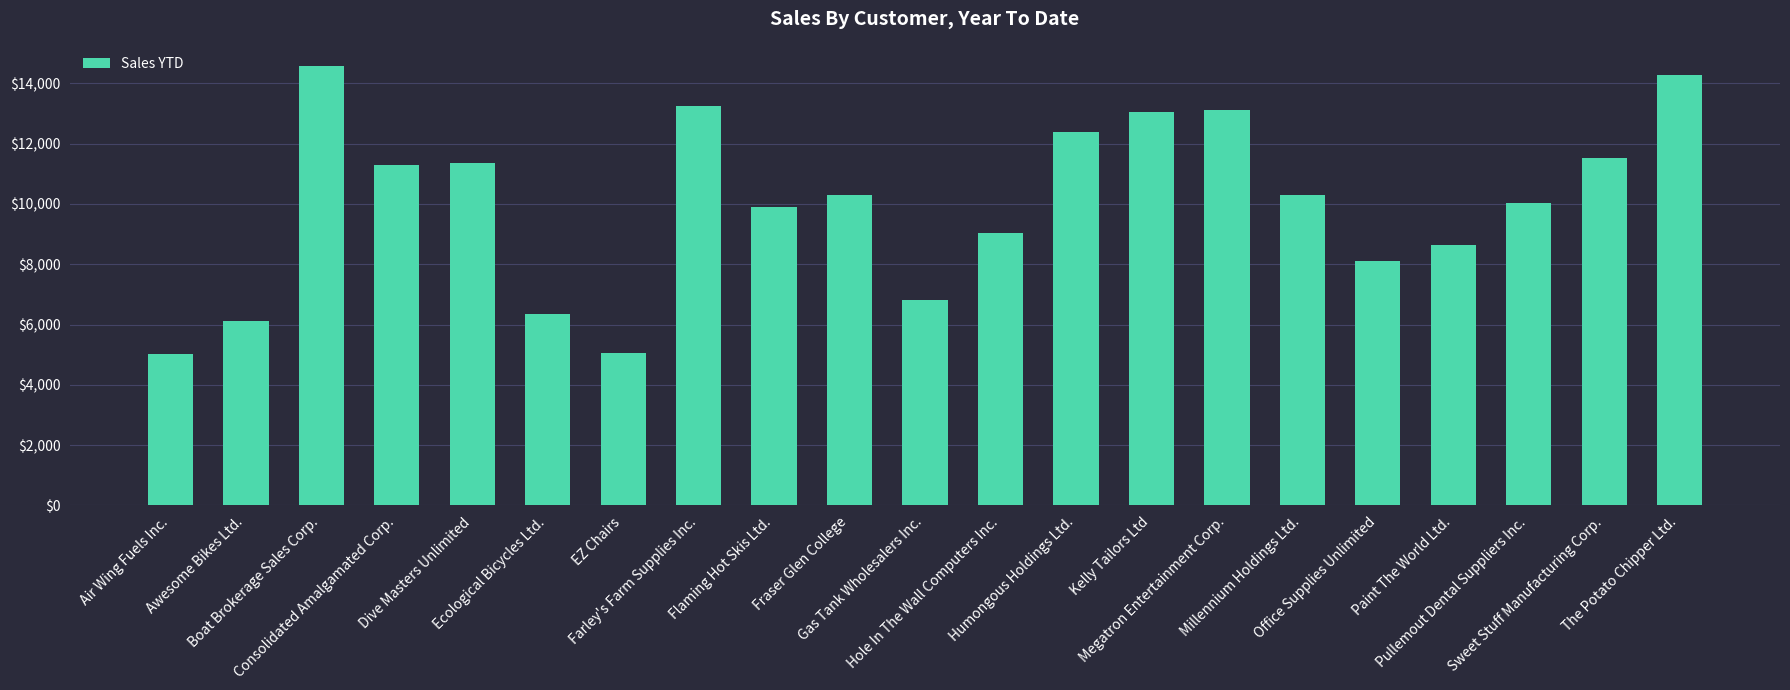

What is the greatest value displayed?

14559.5